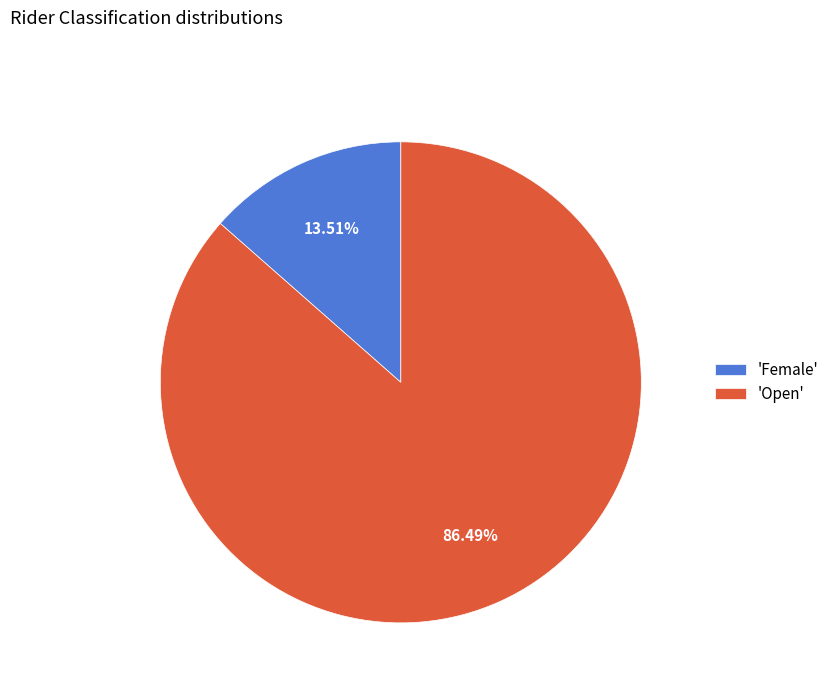

How many slices are in this pie chart?

2